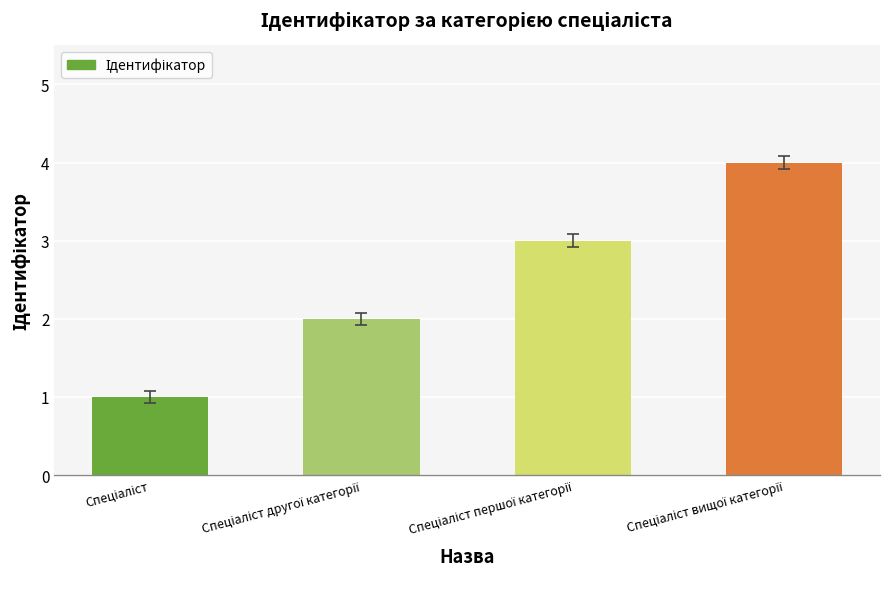

How many bars are there in total?

4